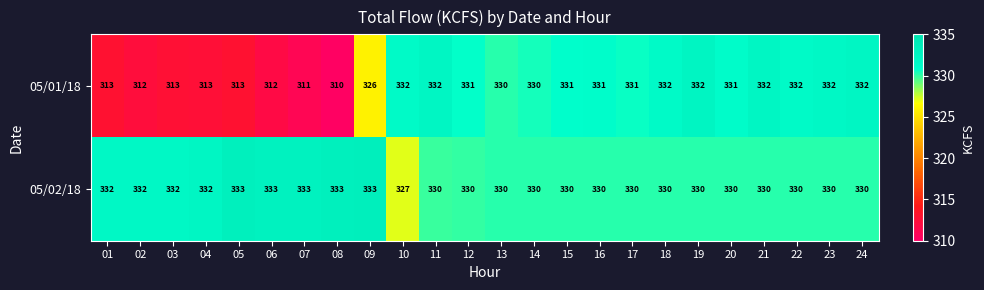

Where is 05/01/18 nearest to the value 321?

09